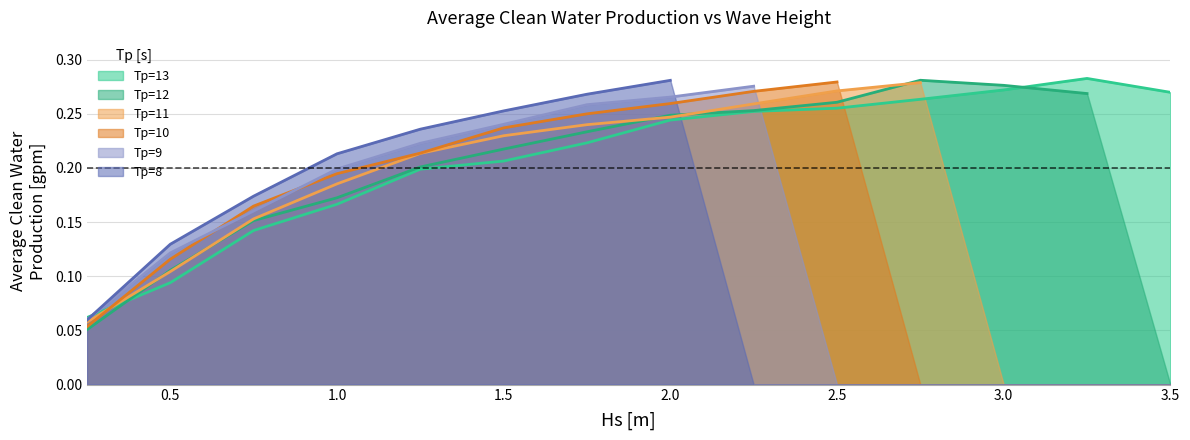

Which series has the largest range (max minus min)?

Tp=12